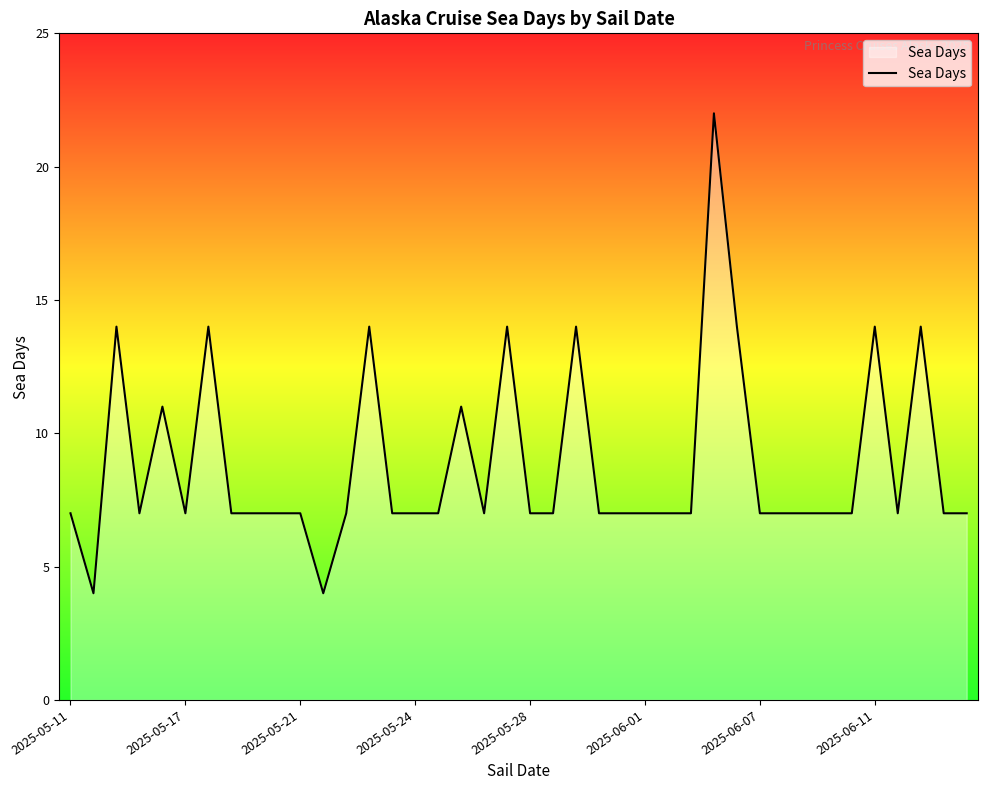

What is the difference between the maximum and minimum values?

18